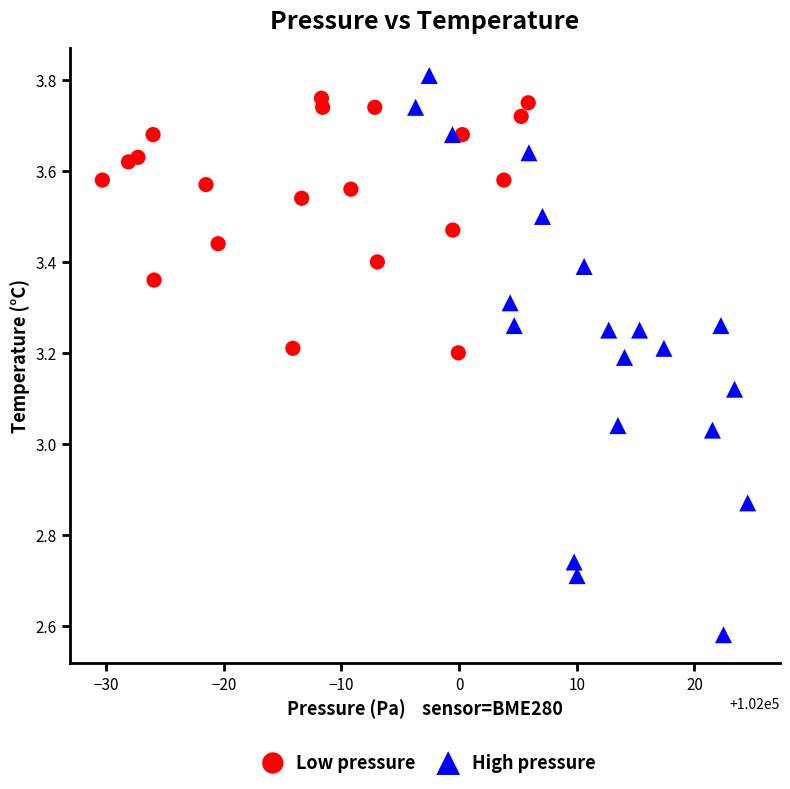

Which series reaches the minimum Y coordinate?

High pressure